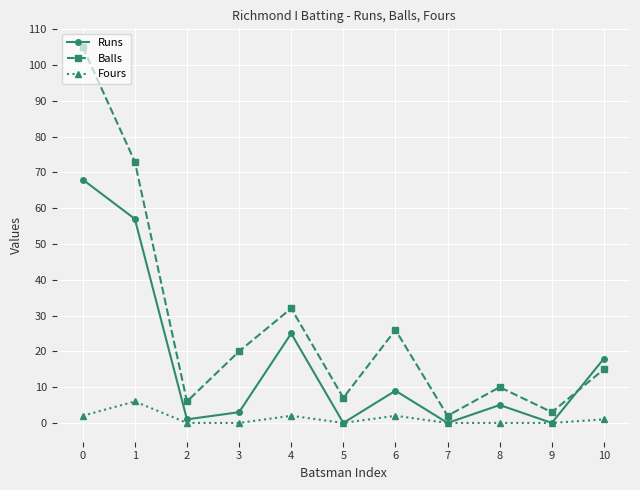

What is the difference between the Balls values at 6 and 7?

24